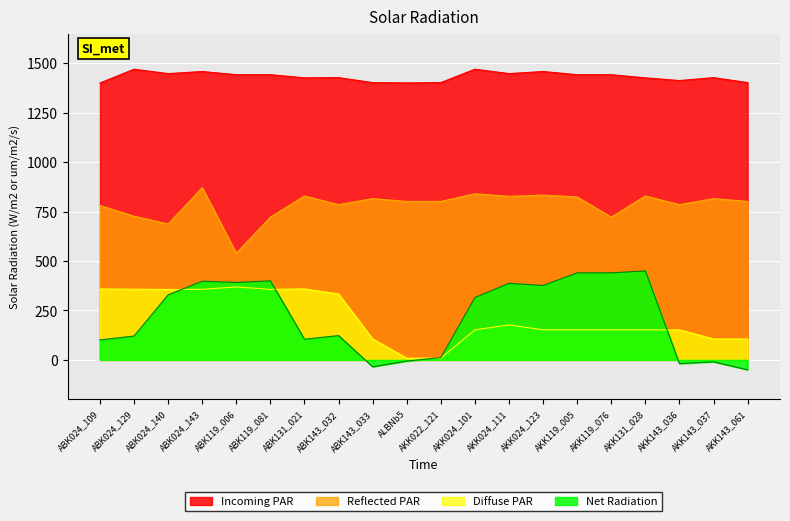

Reading right to left, what are all the values shown in this chart?

Incoming PAR: AKK143_061=1402.1	AKK143_037=1427.0	AKK143_036=1412.3	AKK131_028=1426.0	AKK119_076=1441.9	AKK119_005=1441.9	AKK024_123=1458.1	AKK024_111=1447.5	AKK024_101=1469.7	AKK022_121=1402.1	ALBNb5=1400.3	ABK143_033=1402.0	ABK143_032=1427.2	ABK131_021=1426.0	ABK119_081=1441.9	ABK119_006=1441.9	ABK024_143=1458.1	ABK024_140=1447.5	ABK024_129=1469.7	ABK024_109=1400.0
Reflected PAR: AKK143_061=801.1	AKK143_037=815.5	AKK143_036=785.0	AKK131_028=828.9	AKK119_076=721.8	AKK119_005=823.9	AKK024_123=833.2	AKK024_111=827.1	AKK024_101=839.8	AKK022_121=801.3	ALBNb5=801.1	ABK143_033=815.5	ABK143_032=785.0	ABK131_021=828.9	ABK119_081=721.8	ABK119_006=539.5	ABK024_143=871.1	ABK024_140=687.3	ABK024_129=726.5	ABK024_109=780.6
Diffuse PAR: AKK143_061=105.8	AKK143_037=106.0	AKK143_036=152.0	AKK131_028=152.0	AKK119_076=152.0	AKK119_005=152.0	AKK024_123=152.0	AKK024_111=177.0	AKK024_101=152.0	AKK022_121=8.8	ALBNb5=8.8	ABK143_033=106.0	ABK143_032=333.2	ABK131_021=359.0	ABK119_081=356.5	ABK119_006=369.0	ABK024_143=356.8	ABK024_140=356.2	ABK024_129=357.5	ABK024_109=358.5
Net Radiation: AKK143_061=-50.0	AKK143_037=-9.7	AKK143_036=-18.7	AKK131_028=450.0	AKK119_076=440.0	AKK119_005=440.0	AKK024_123=376.2	AKK024_111=387.1	AKK024_101=315.2	AKK022_121=11.7	ALBNb5=-6.0	ABK143_033=-34.8	ABK143_032=122.9	ABK131_021=104.6	ABK119_081=399.6	ABK119_006=391.6	ABK024_143=398.0	ABK024_140=328.8	ABK024_129=120.7	ABK024_109=100.9